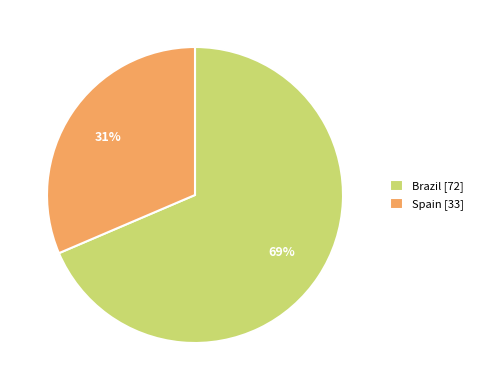

Which category has the biggest portion of the pie?

Brazil